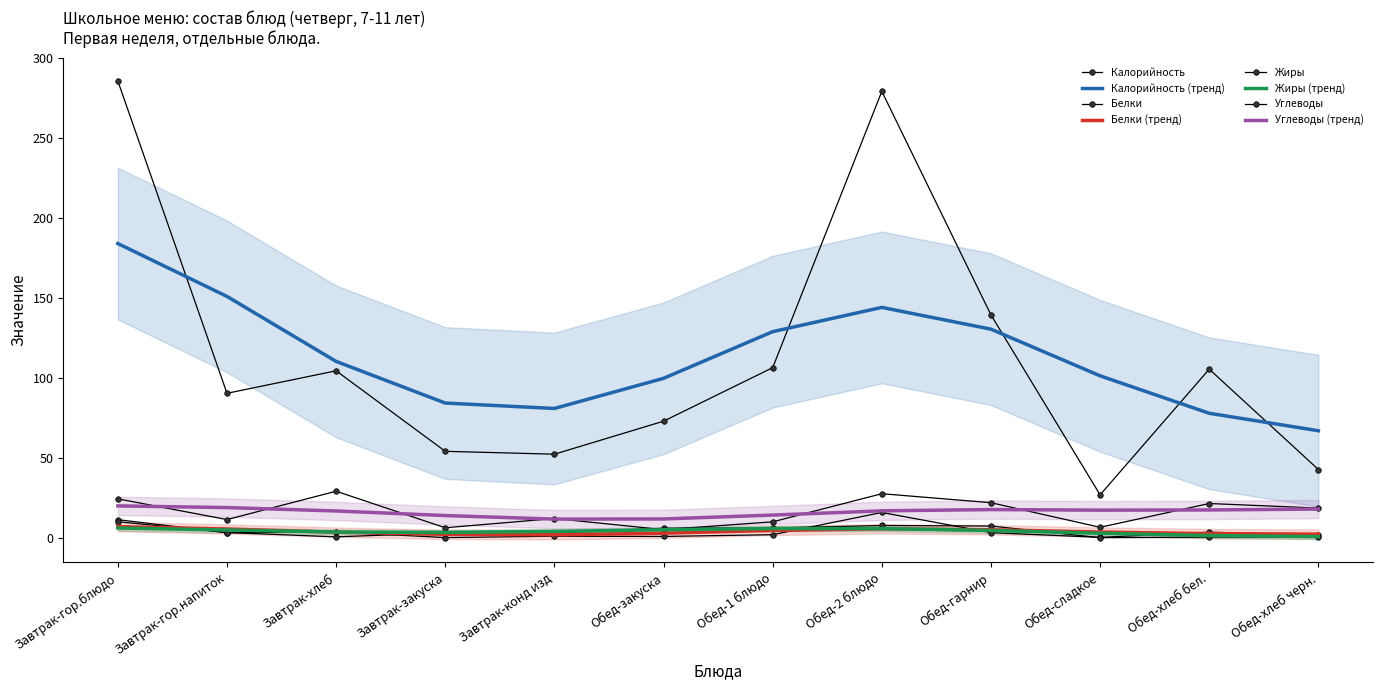

What is the label of the 10th point from the right?

Завтрак-хлеб